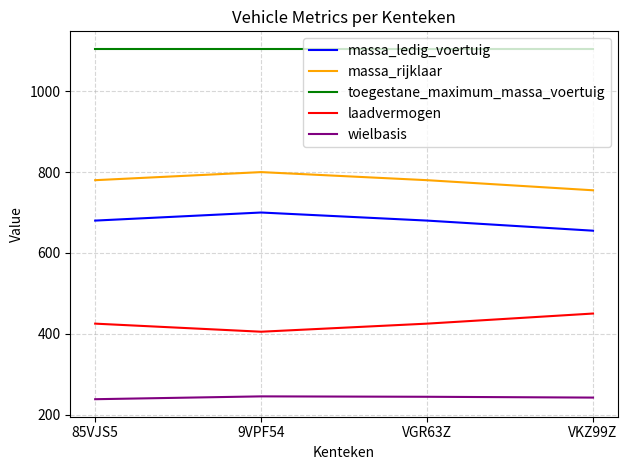

Which series has the largest total across all categories?

toegestane_maximum_massa_voertuig